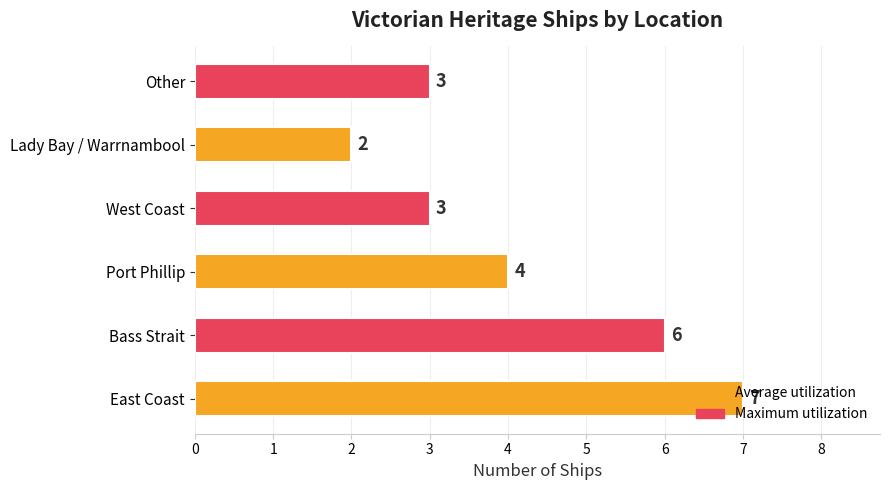

Between West Coast and Bass Strait, which is larger?

Bass Strait